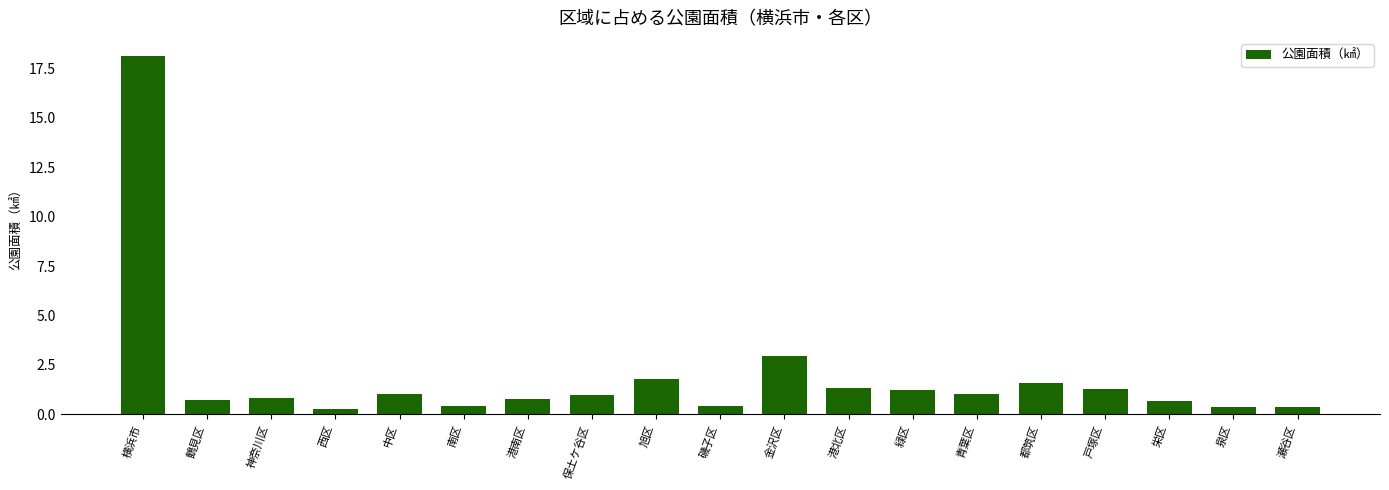

Is it true that the value at 戸塚区 is 0.6?

False